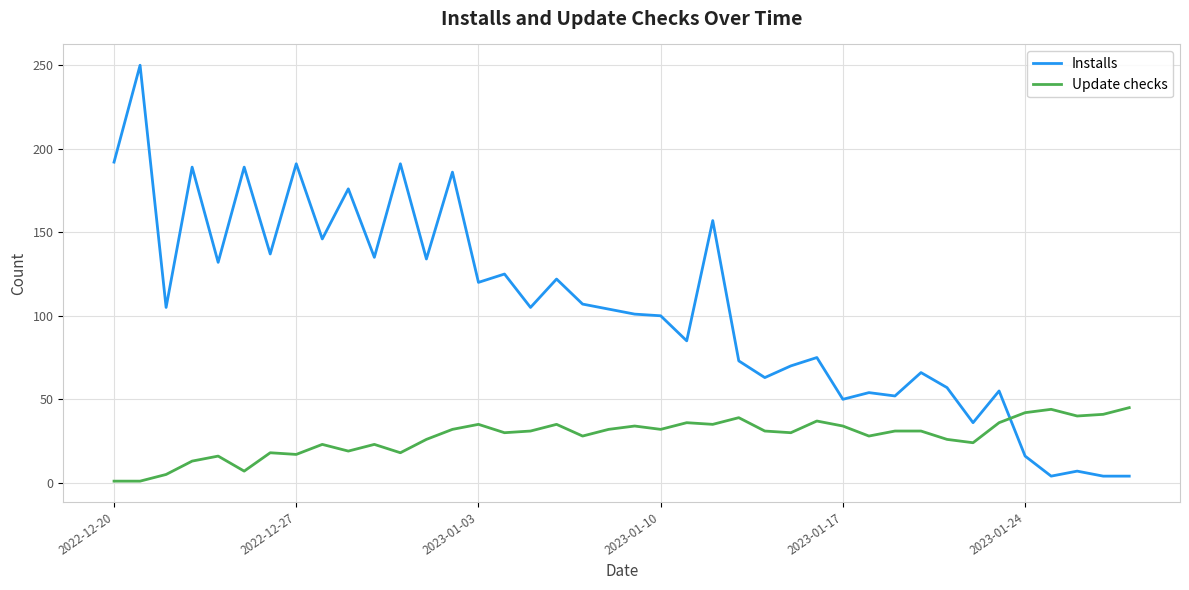

What is the sum of all Update checks values?

1106